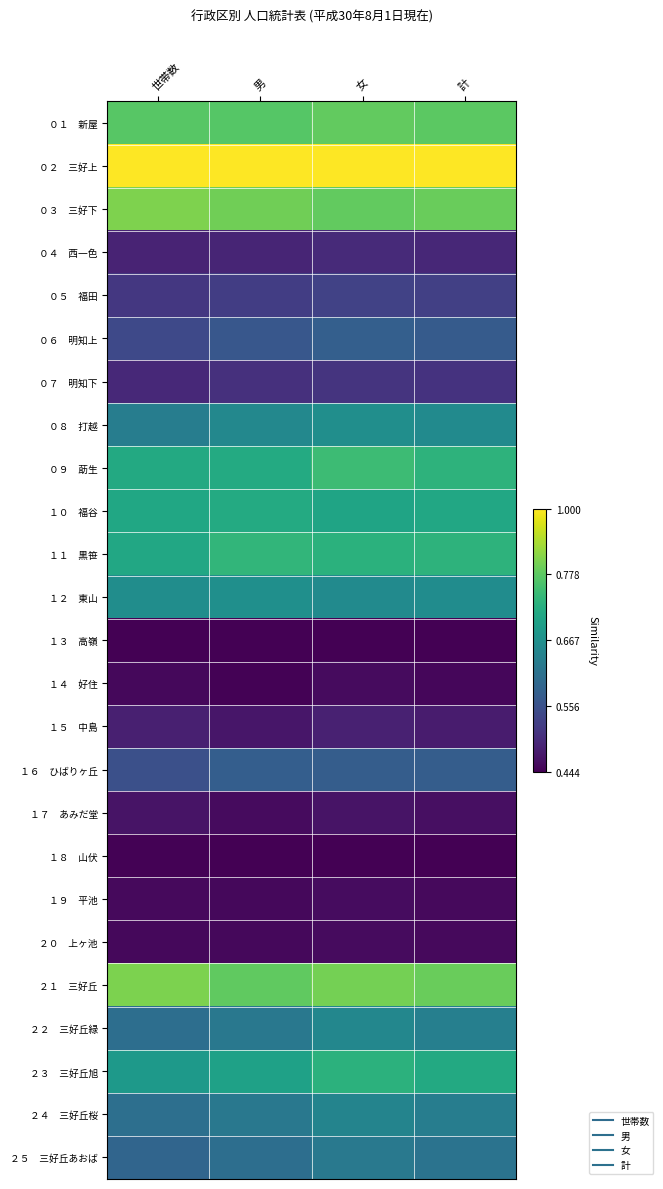

Between 世帯数 and 女, which is larger?

女